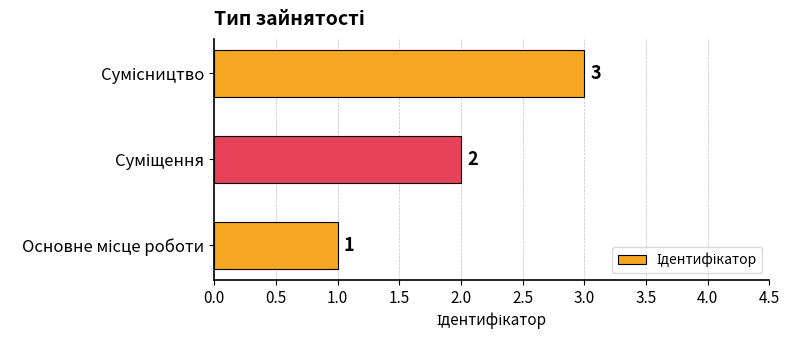

What is the sum of all values?

6